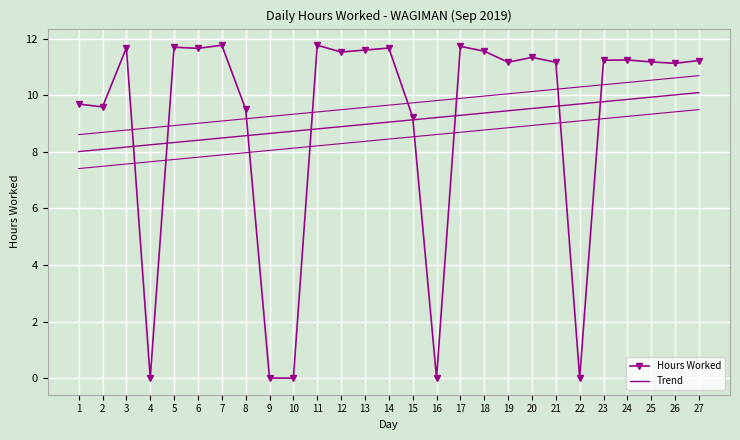

How many intersections are there between Hours Worked and Trend?

8